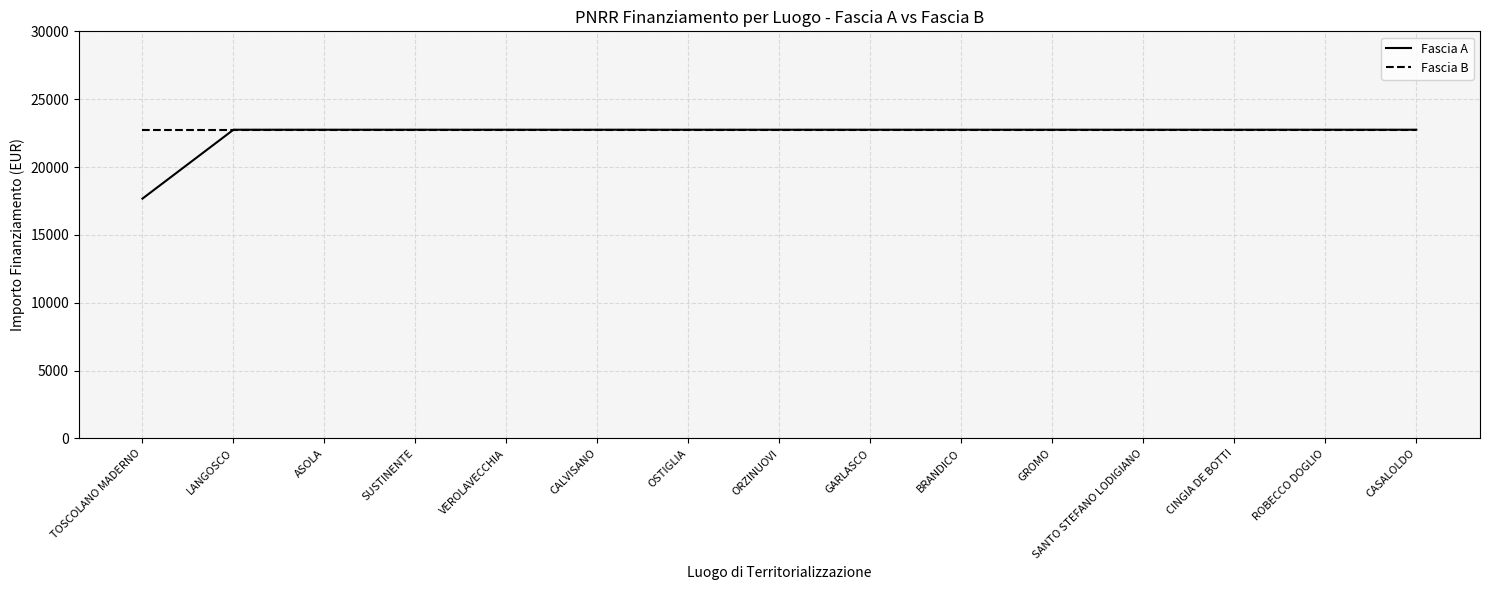

Which series has the largest total across all categories?

Fascia B